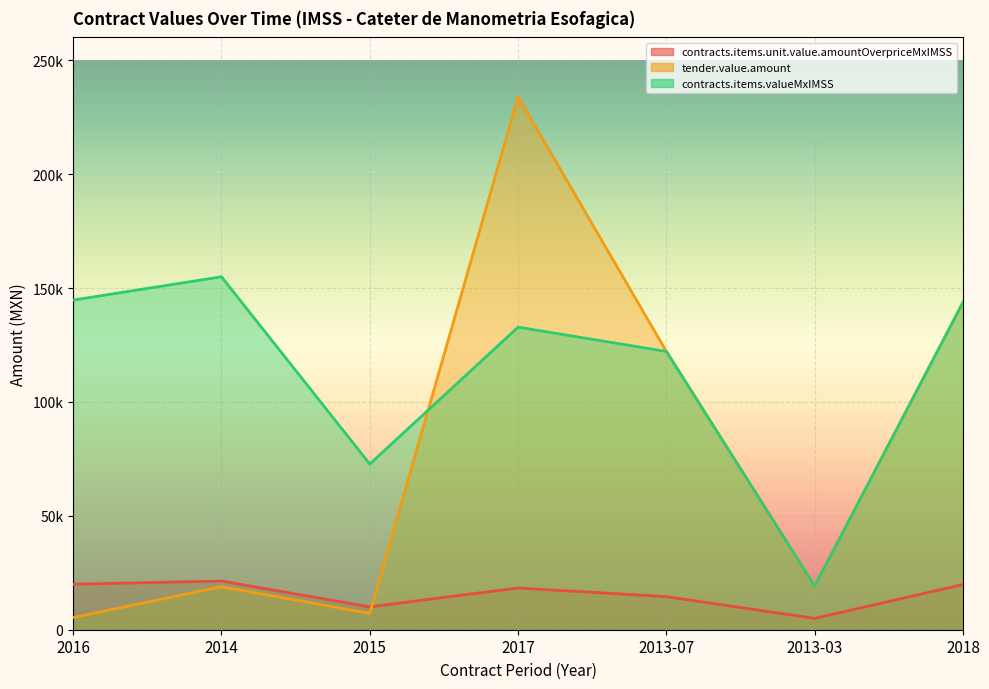

What is the difference between the maximum and minimum values in the contracts.items.valueMxIMSS series?

135789.6